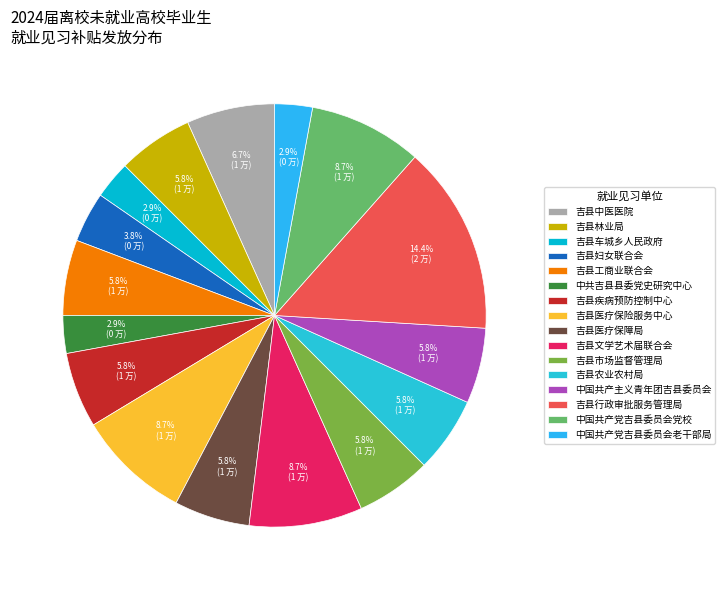

To the nearest percent, what portion does 吉县妇女联合会 represent?

4%